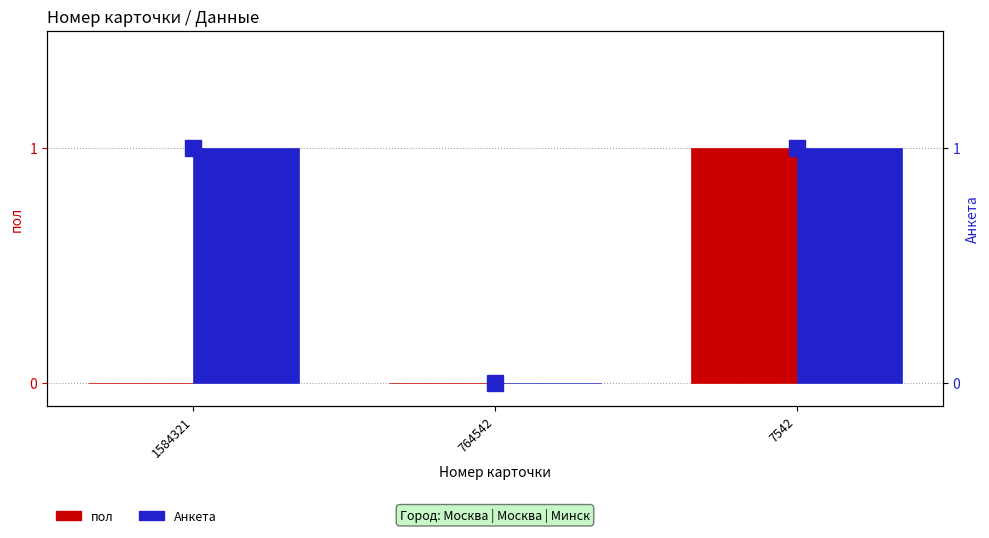

What is the sum of all Анкета values?

2